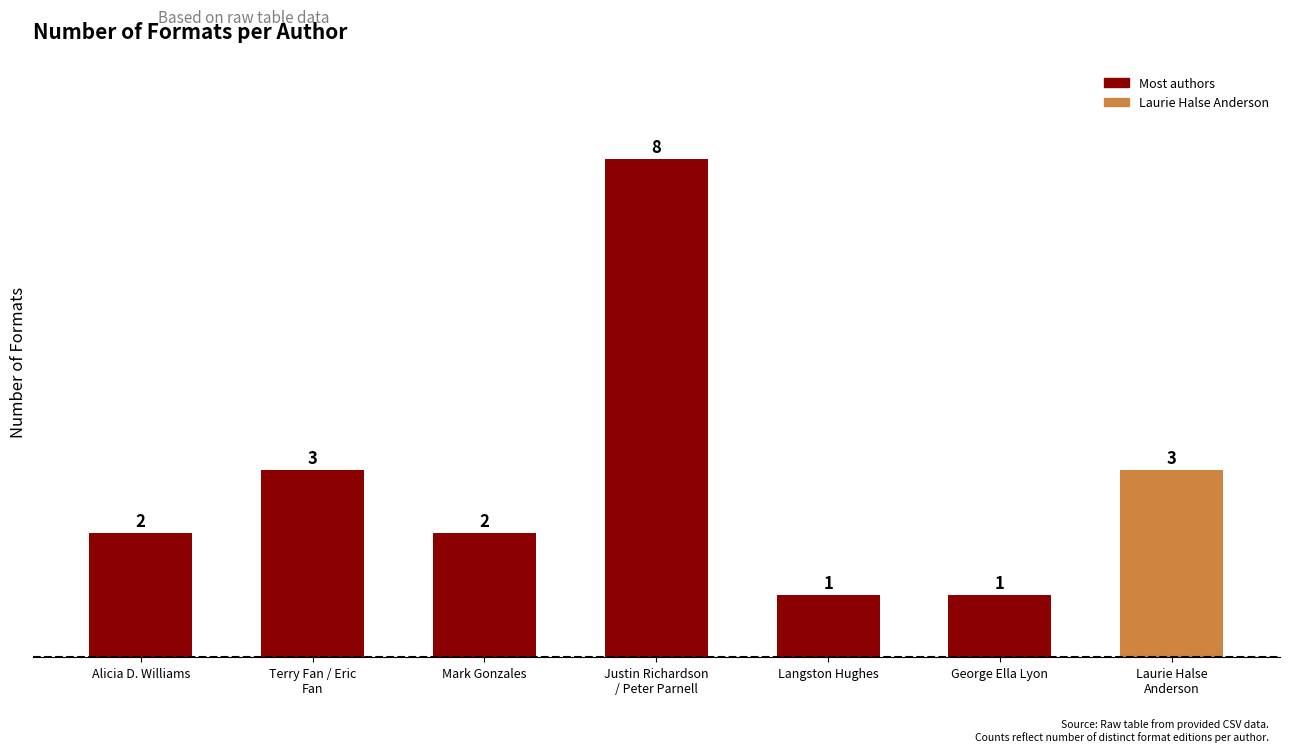

What is the sum of all values?

20